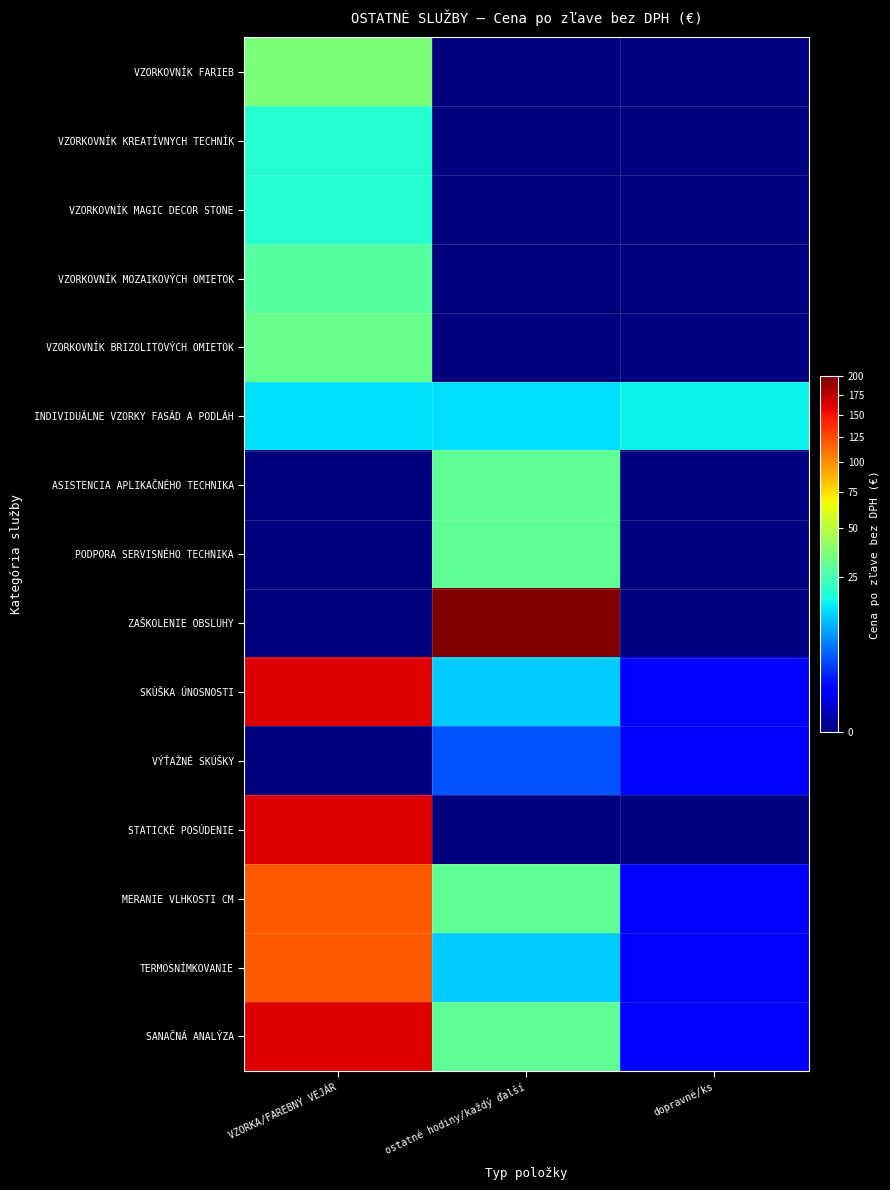

Rank the series by their maximum value, from lowest to highest.

VÝŤAŽNÉ SKÚŠKY, INDIVIDUÁLNE VZORKY FASÁD A PODLÁH, VZORKOVNÍK KREATÍVNYCH TECHNÍK, VZORKOVNÍK MAGIC DECOR STONE, VZORKOVNÍK MOZAIKOVÝCH OMIETOK, ASISTENCIA APLIKAČNÉHO TECHNIKA, PODPORA SERVISNÉHO TECHNIKA, VZORKOVNÍK BRIZOLITOVÝCH OMIETOK, VZORKOVNÍK FARIEB, MERANIE VLHKOSTI CM, TERMOSNÍMKOVANIE, SKÚŠKA ÚNOSNOSTI, STATICKÉ POSÚDENIE, SANAČNÁ ANALÝZA, ZAŠKOLENIE OBSLUHY